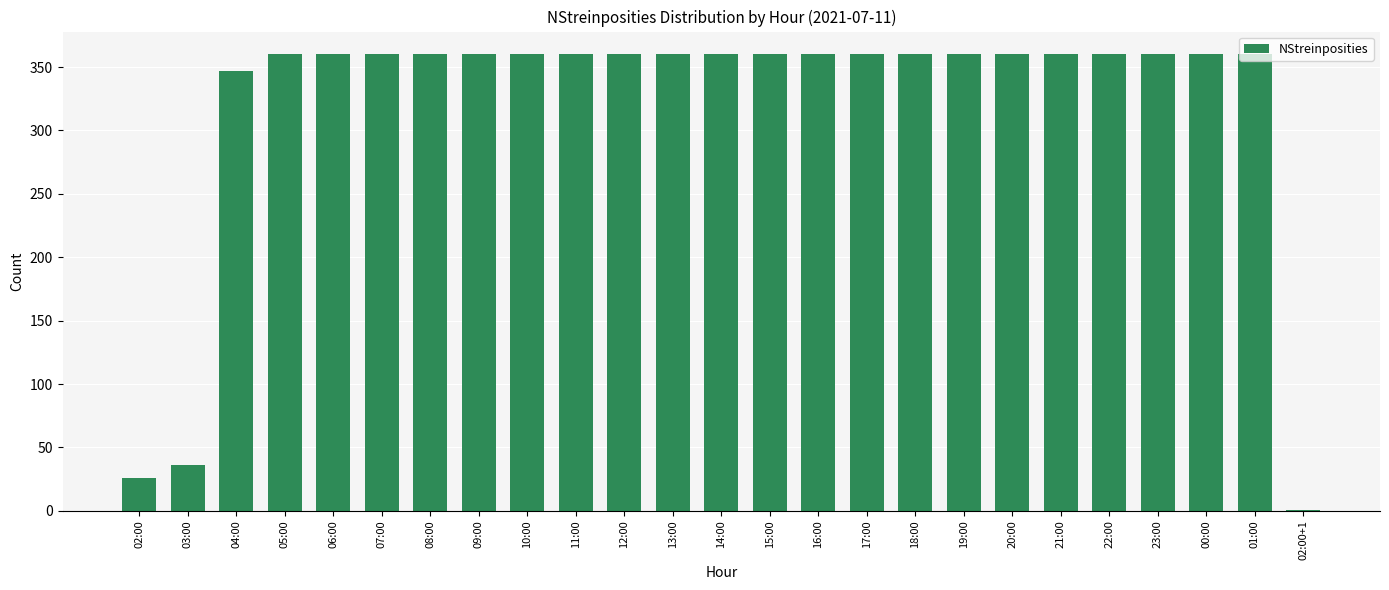

The value at 04:00 is 194. True or false?

False